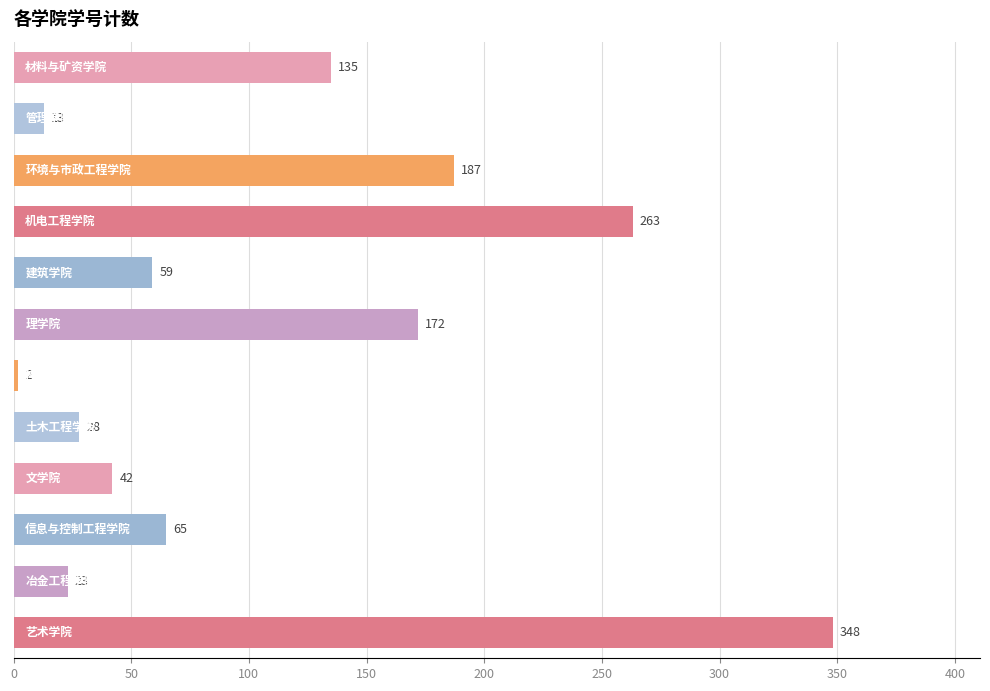

Does the chart contain any negative values?

No